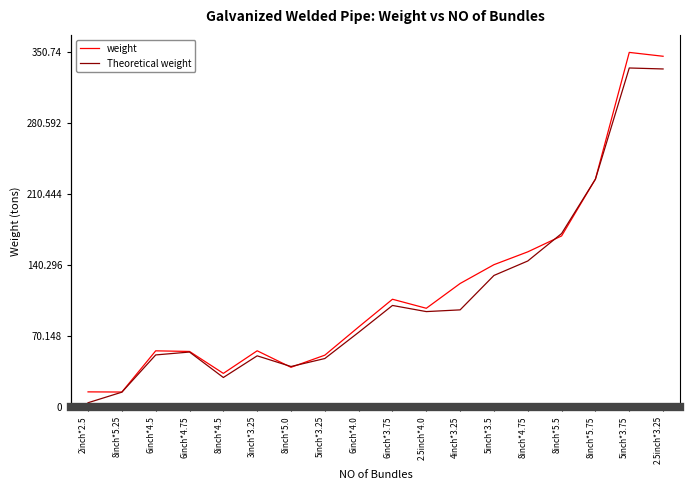

What is the difference between the Theoretical weight values at 6inch*4.75 and 5inch*3.75?

280.8